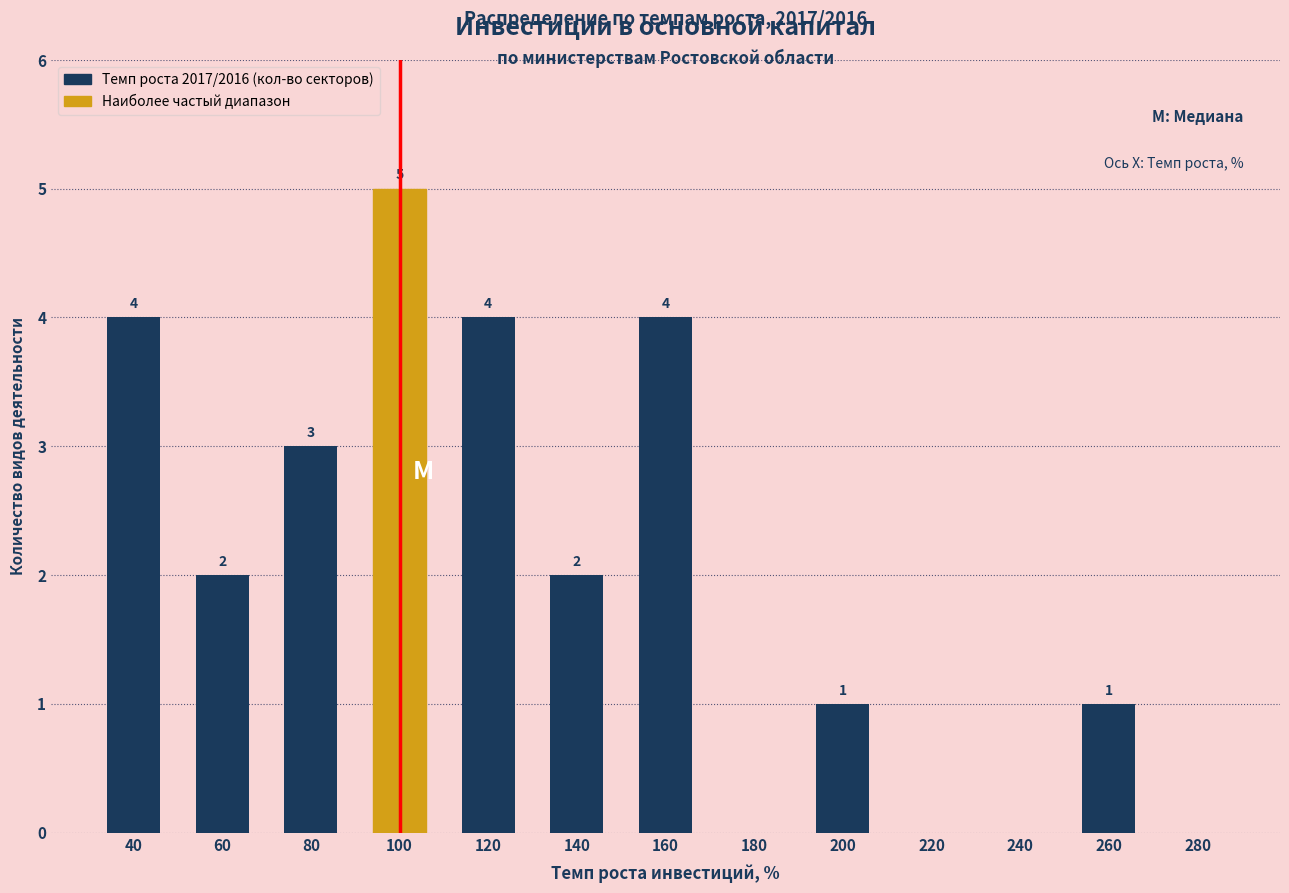

Reading left to right, what are all the values shown in this chart?

40=4	60=2	80=3	100=5	120=4	140=2	160=4	180=0	200=1	220=0	240=0	260=1	280=0